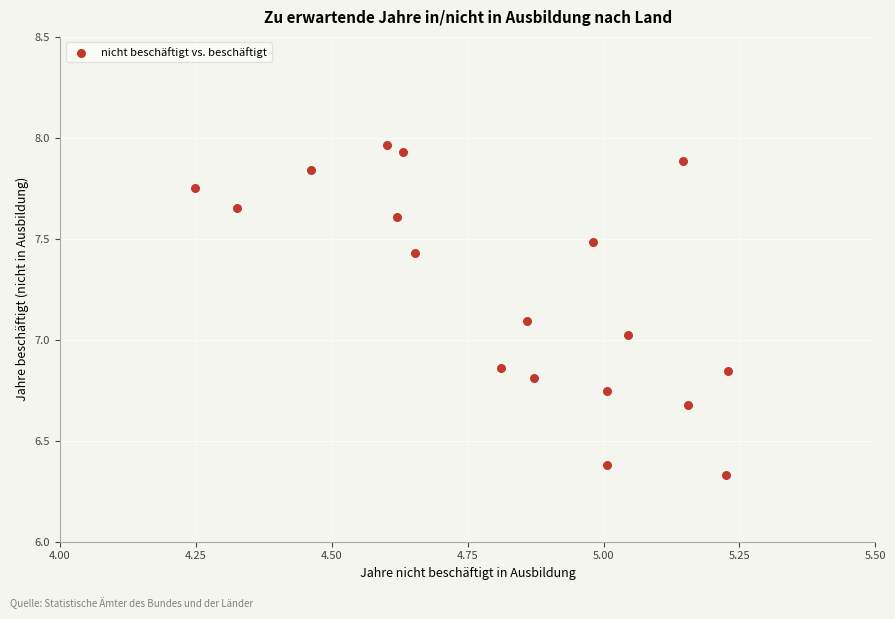

What is the range of X values (max minus min)?

1.0